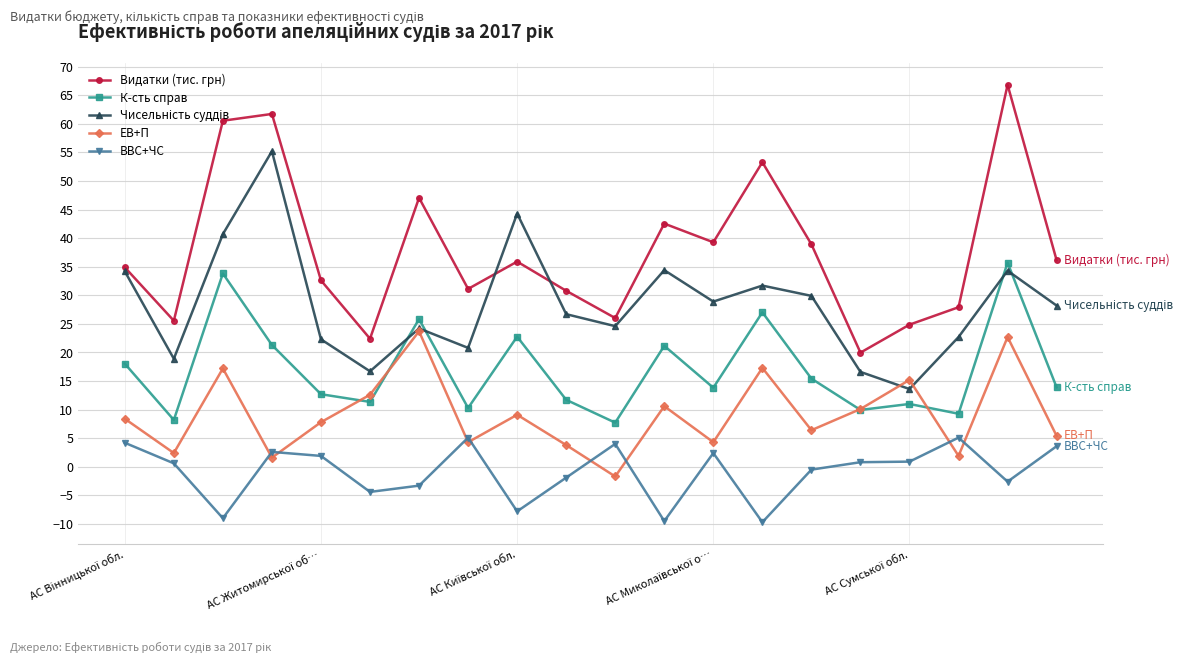

Which series has the largest total across all categories?

Видатки (тис. грн)